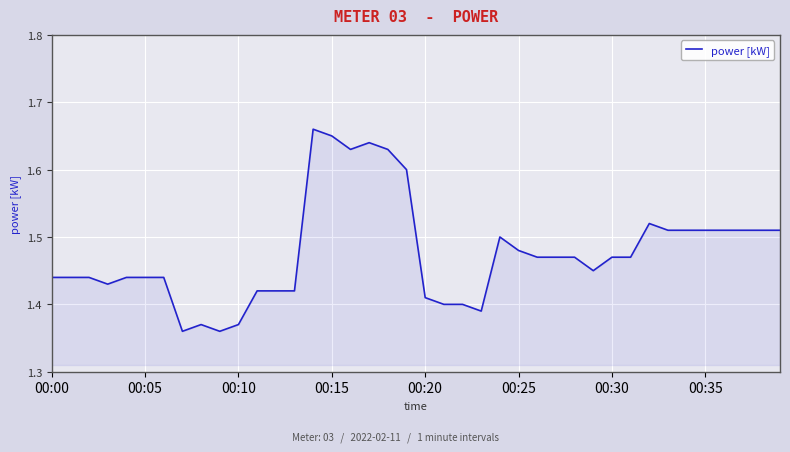

What is the difference between the maximum and minimum values?

0.3